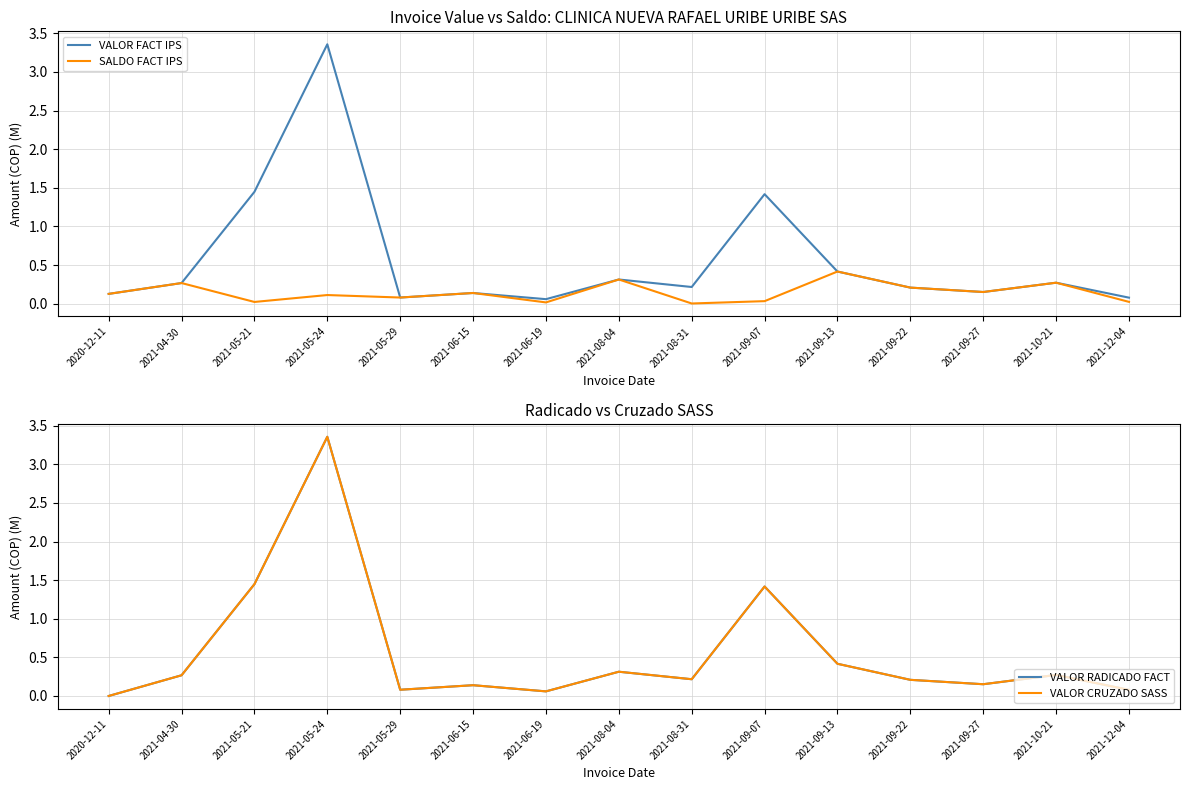

Which series has the largest range (max minus min)?

VALOR RADICADO FACT